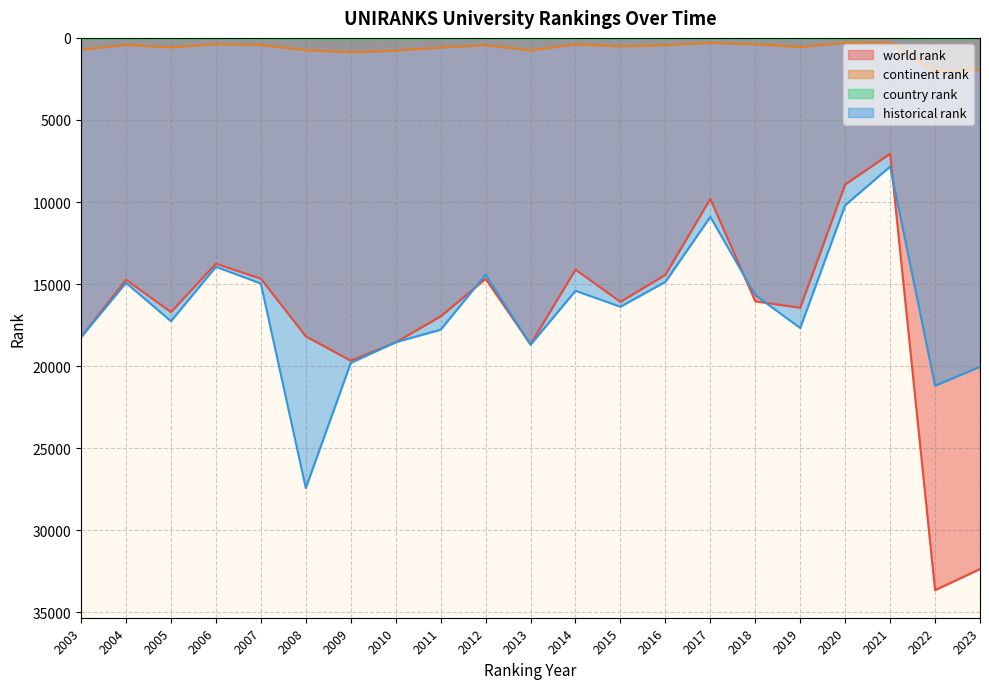

What are all the series names shown in the legend?

world rank, continent rank, country rank, historical rank